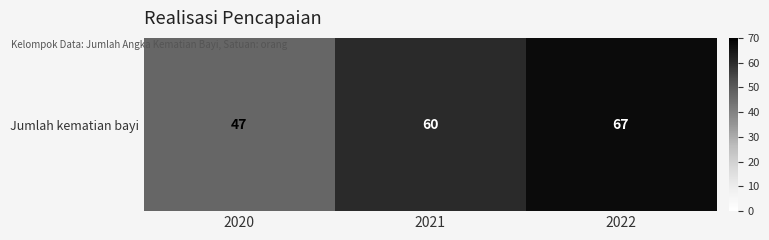

How many values are below 60?

1